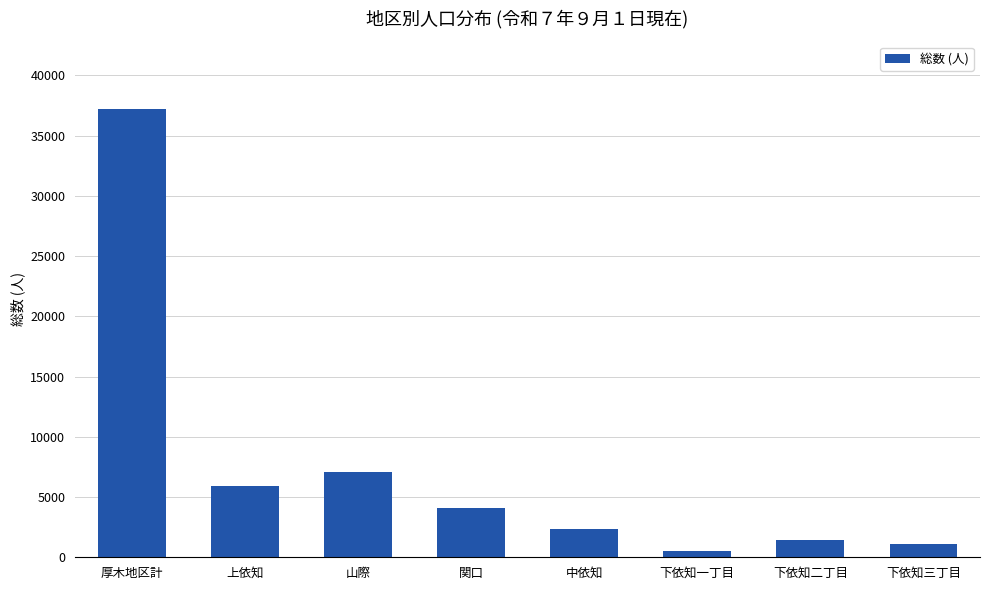

Is it true that the value at 山際 is 7058?

True